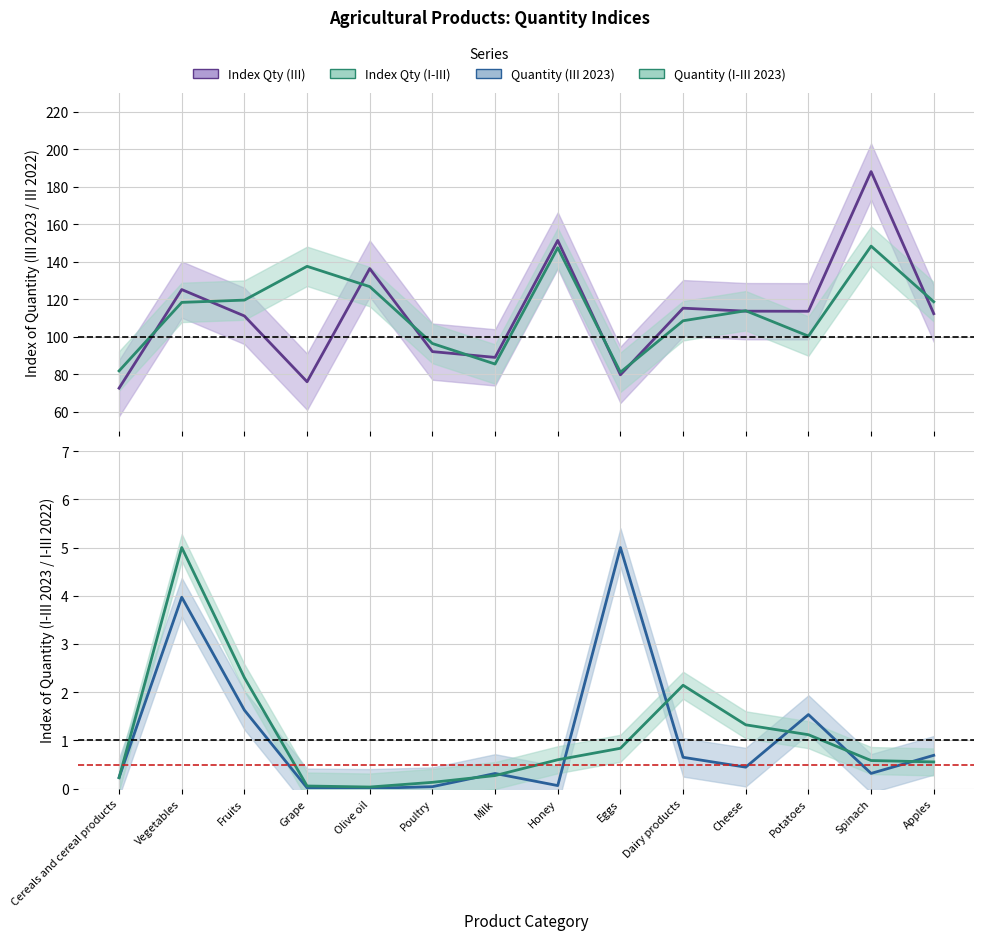

Reading left to right, extract all data points from this chart.

Index Quantity (III): 72.6	125.2	111.1	76.0	136.4	92.1	89.0	151.4	79.7	115.3	113.7	113.6	188.1	112.3
Index Quantity (I-III): 81.8	118.3	119.6	137.6	126.8	96.4	85.5	147.5	81.1	108.5	113.9	100.4	148.4	118.7
Quantity (III 2023): 0.2	4.0	1.6	0.0	0.0	0.0	0.3	0.1	5.0	0.7	0.4	1.5	0.3	0.7
Quantity (I-III 2023): 0.2	5.0	2.3	0.1	0.0	0.1	0.3	0.6	0.8	2.1	1.3	1.1	0.6	0.6